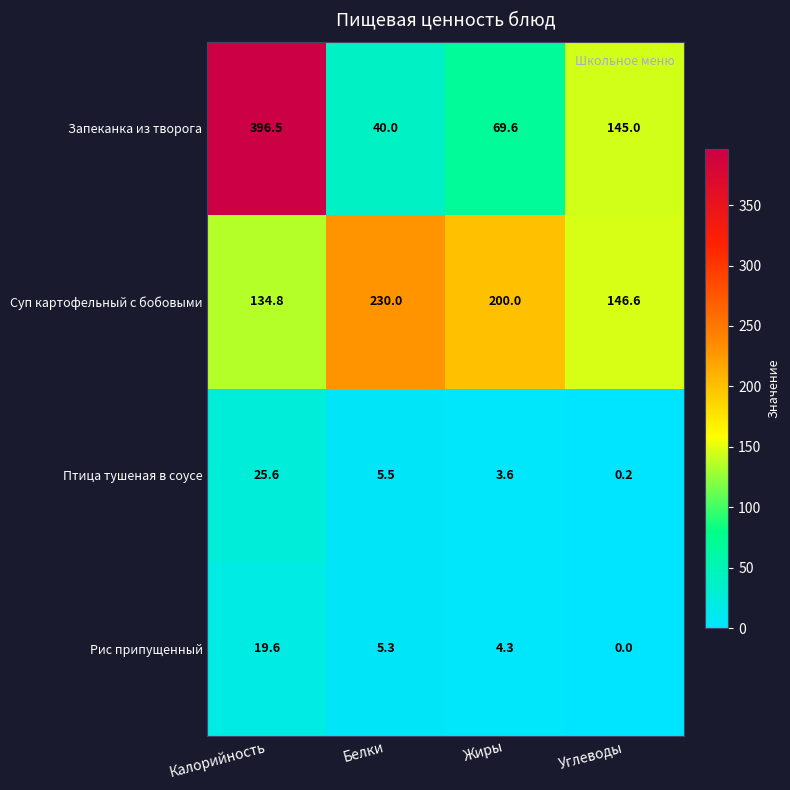

Which series has the largest total across all categories?

Суп картофельный с бобовыми